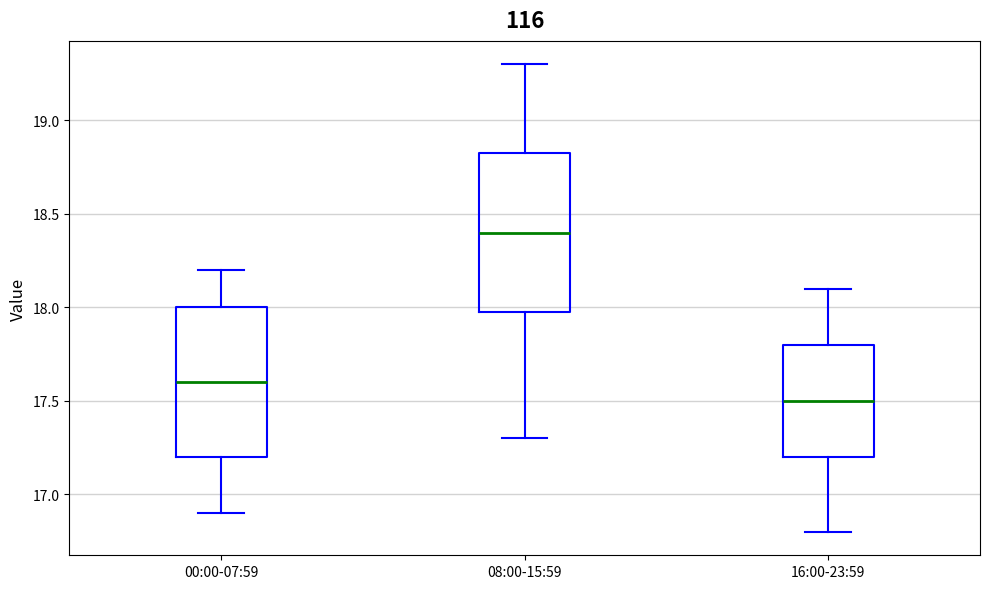

Where does the median line of the box for 16:00-23:59 sit on the y-axis? The values are not printed on the chart, so give them approximately, as read against the axis.

17.50